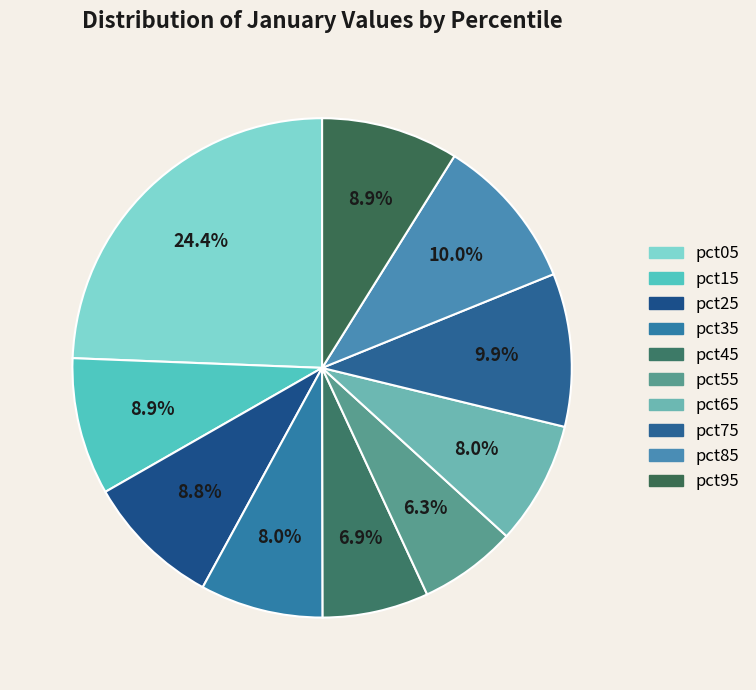

To the nearest percent, what is the combined percentage of pct75 and pct15?

19%